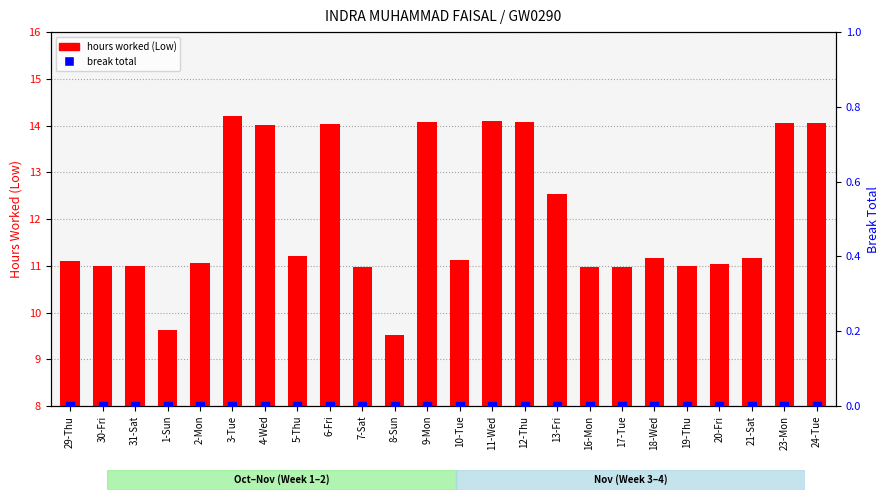

At how many categories does at least one series exceed 4?

24